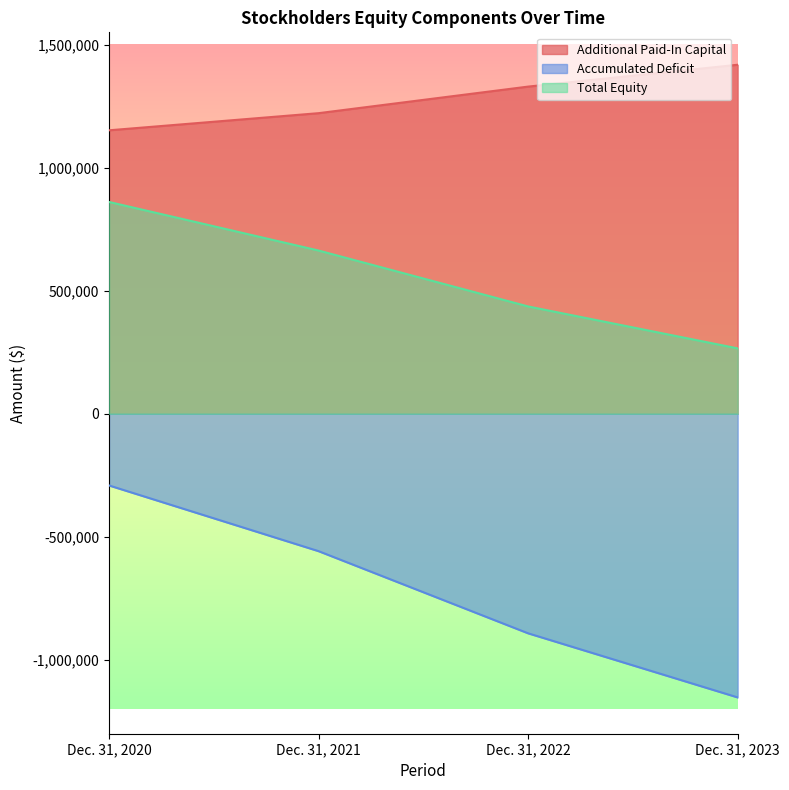

True or false: Accumulated Deficit has a value of -1152531 at Dec. 31, 2023.

True